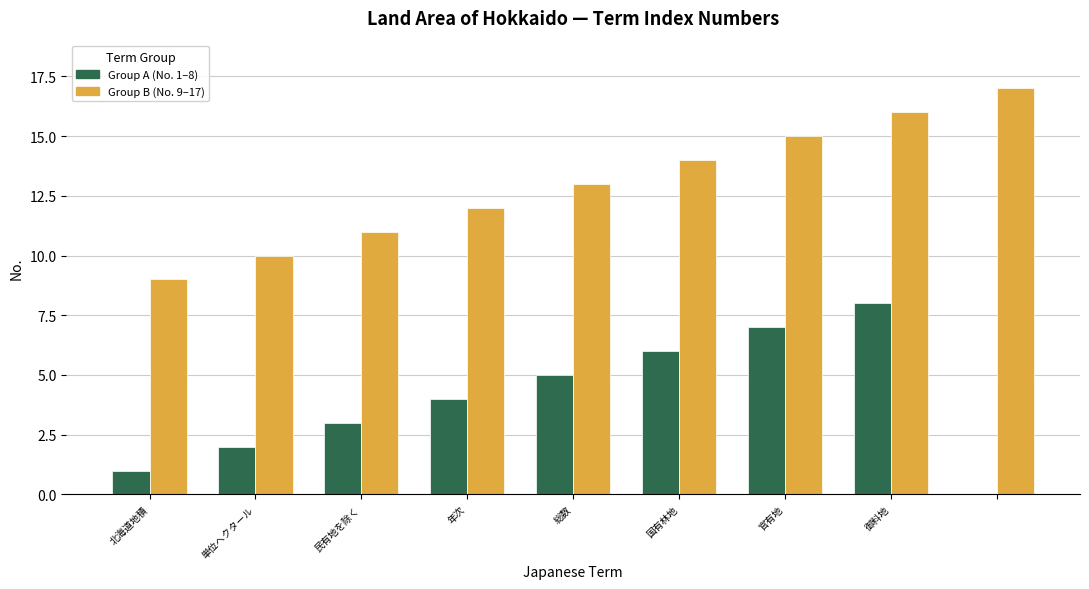

What is the maximum value shown in the chart?

17